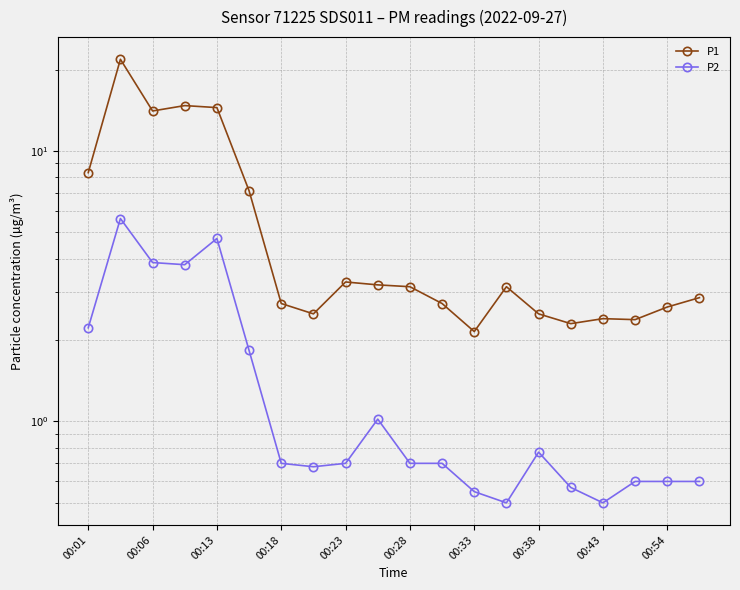

What is the minimum value shown in the chart?

0.5